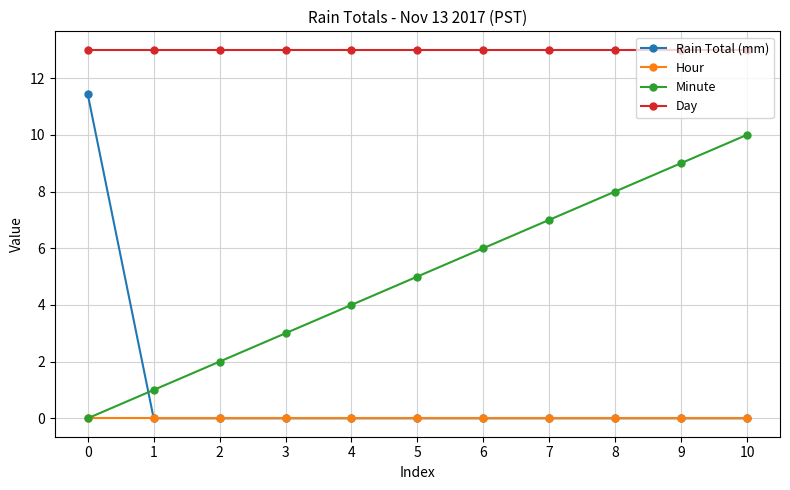

Which series has the largest total across all categories?

Day